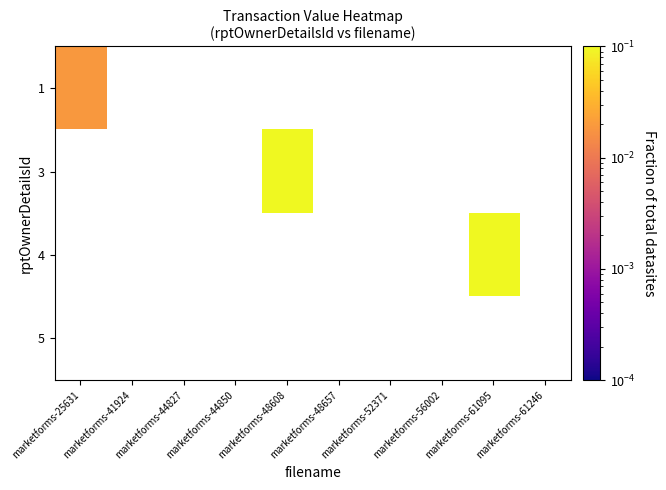

At how many categories does at least one series exceed 0?

3